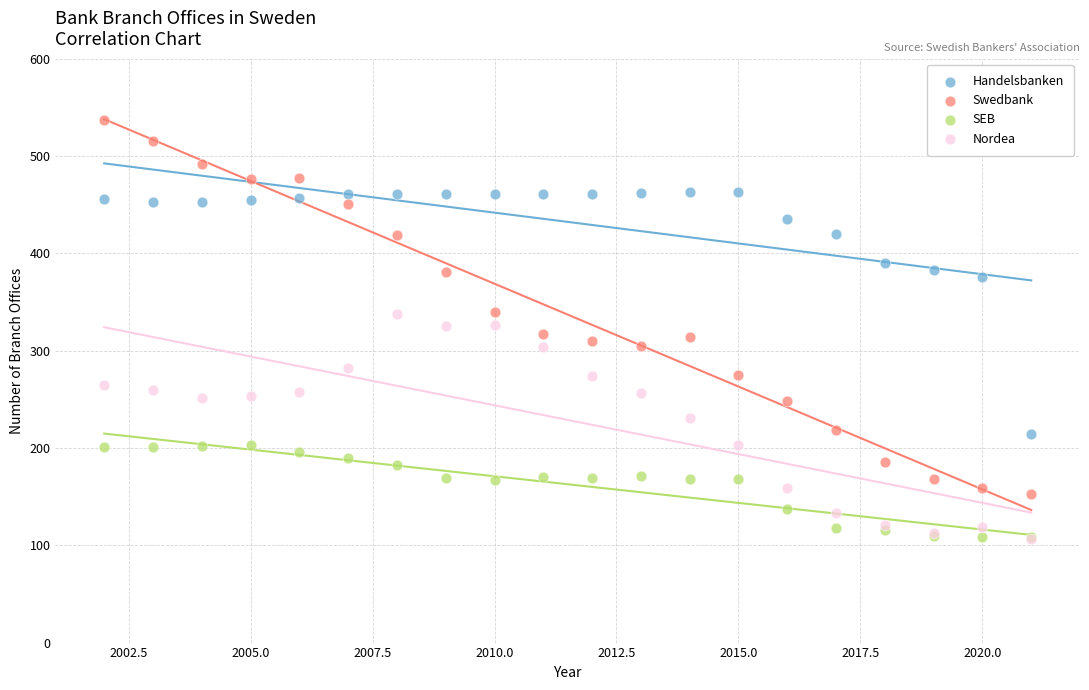

Which series contains the highest Y value?

Swedbank